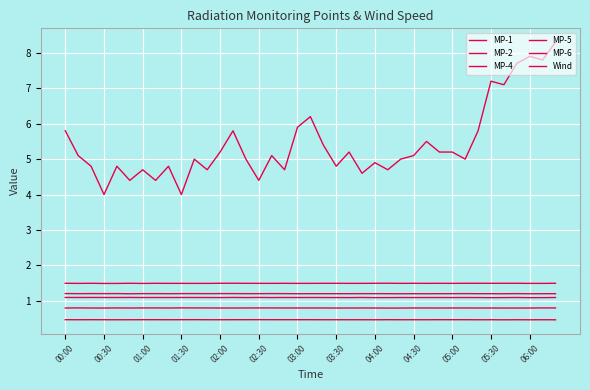

How many lines are shown in the chart?

6